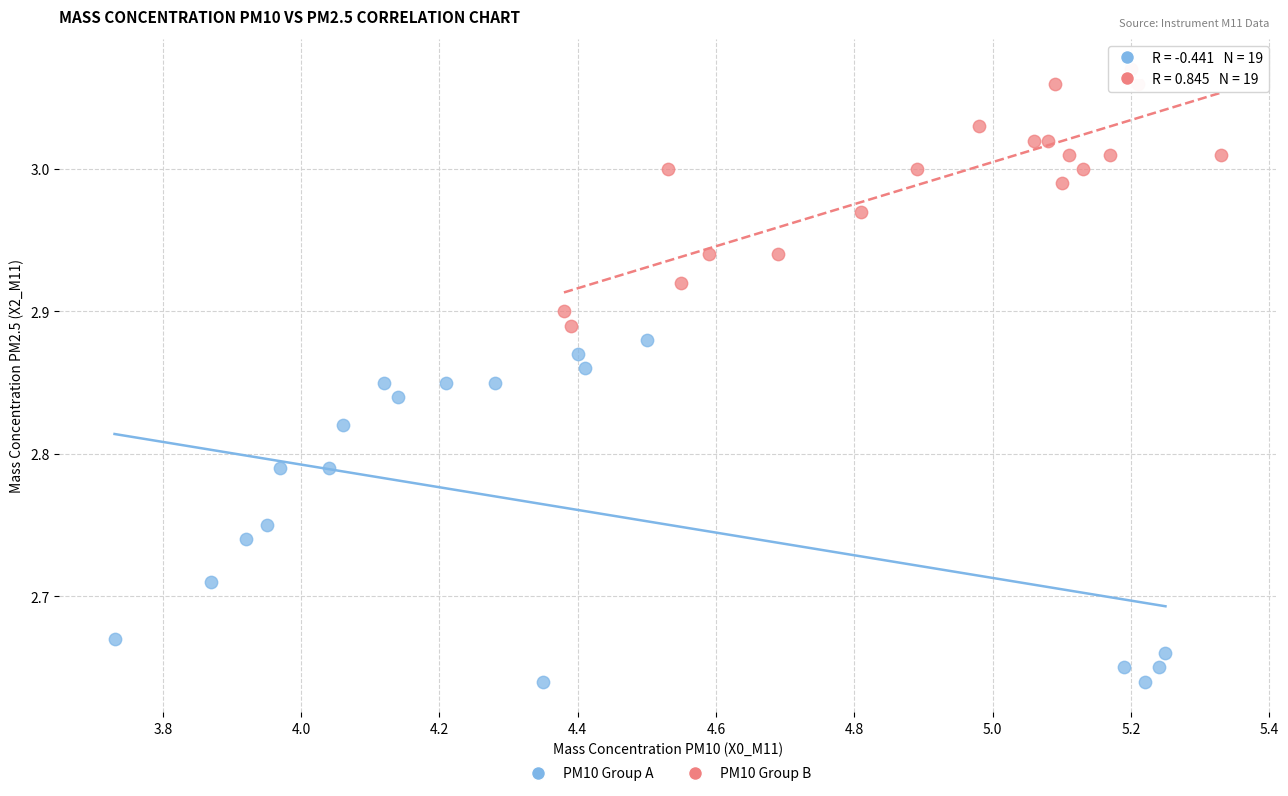

Which series contains the lowest Y value?

PM10 Group A